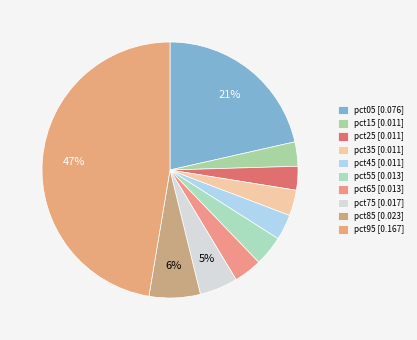

How many segments does this pie chart have?

10